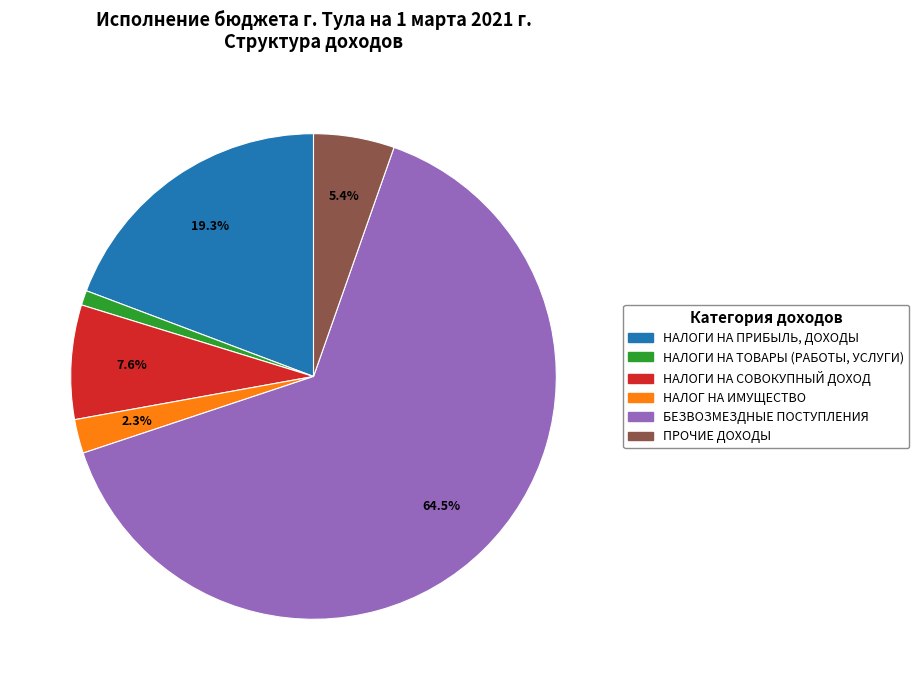

True or false: ПРОЧИЕ ДОХОДЫ accounts for 1% of the total.

False